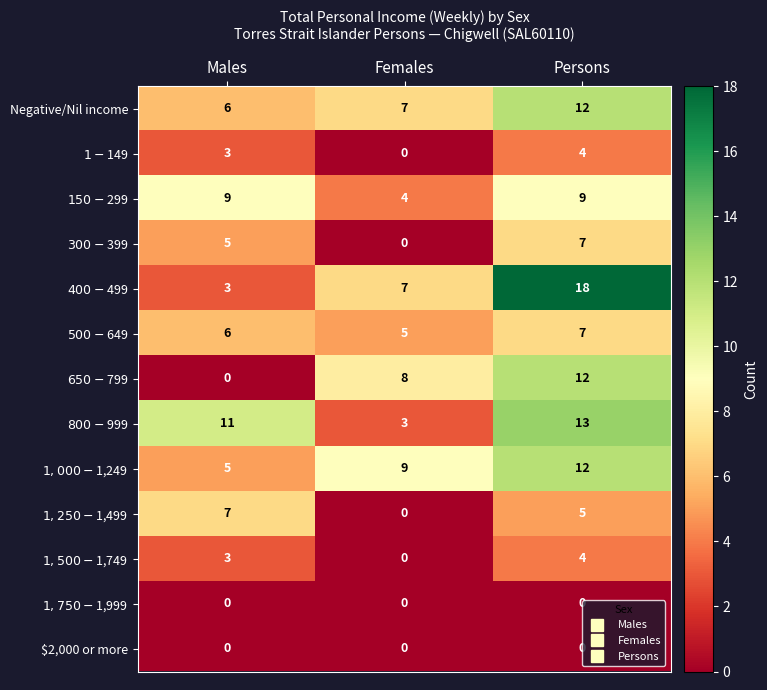

Count the Negative/Nil income values in the range 6 to 12.

3